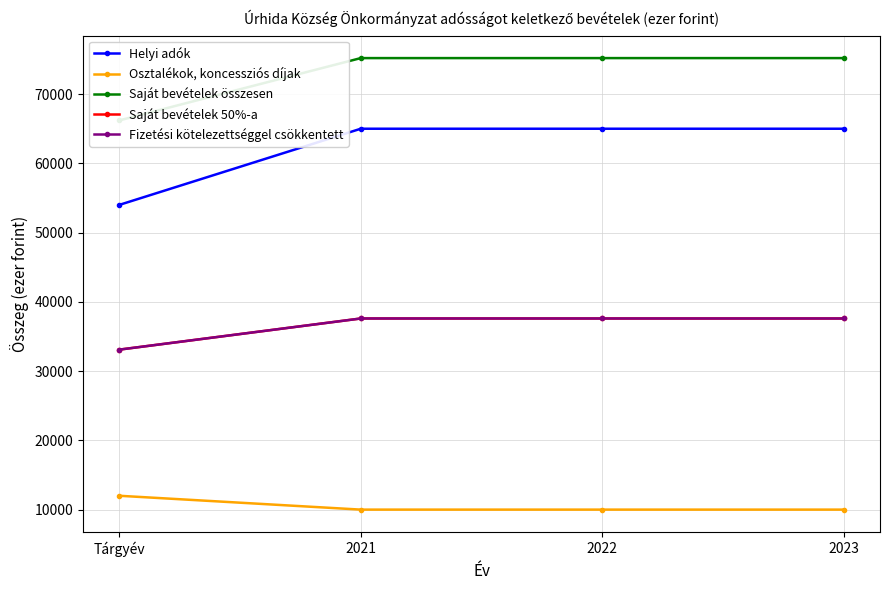

Does the chart display data point markers on the line(s)?

Yes